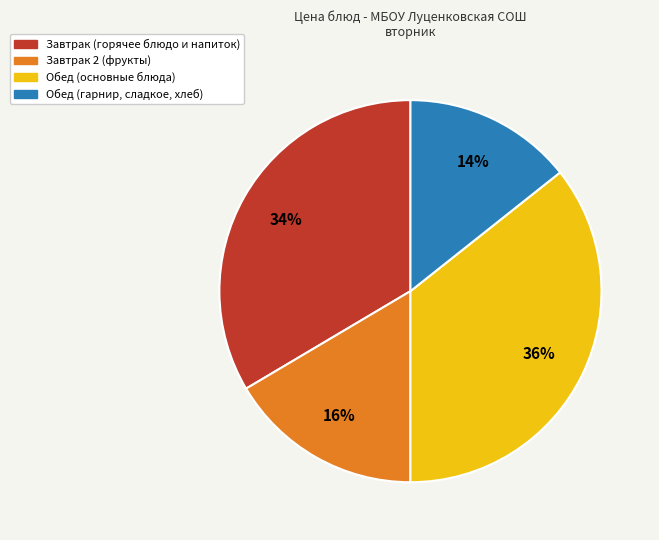

To the nearest percent, what is the average slice percentage?

25%